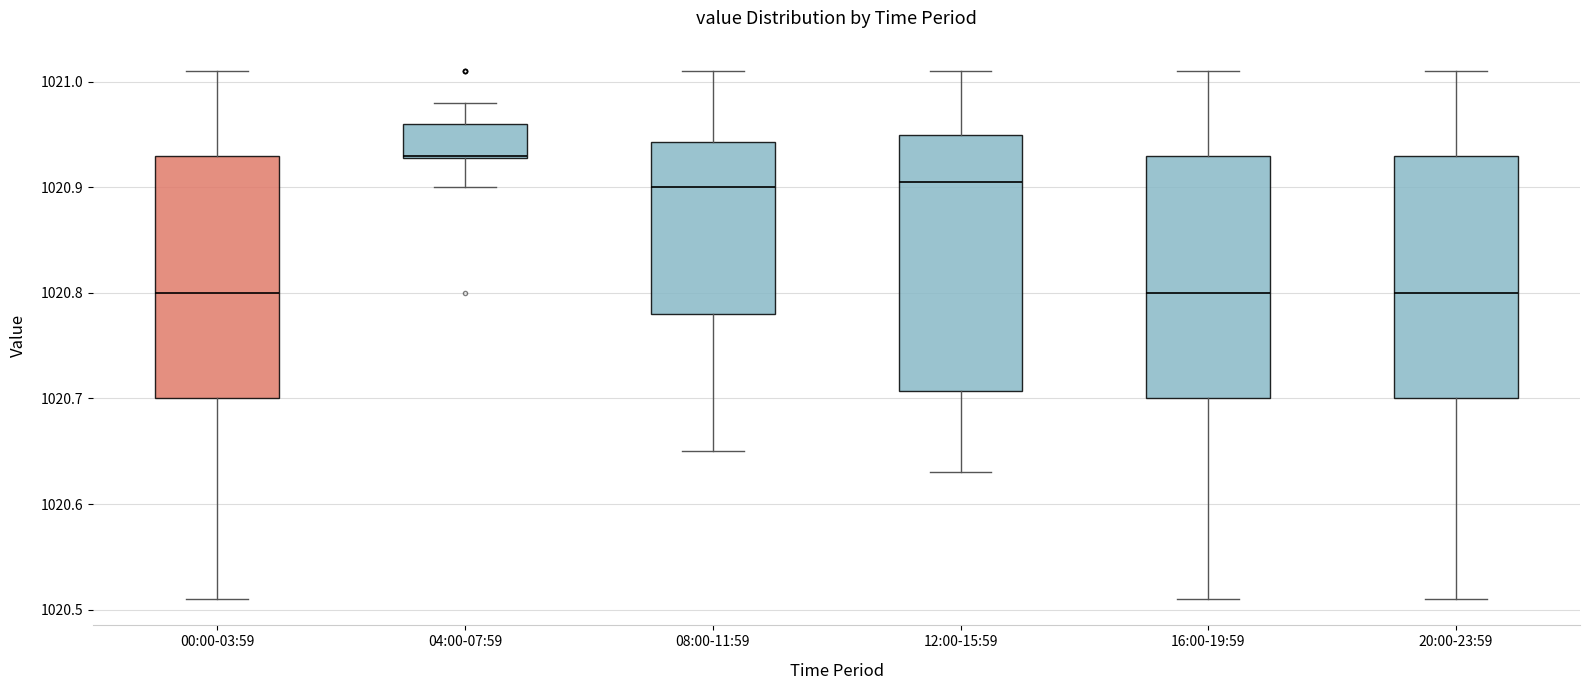

Which box is the tallest, from its lower edge to its upper edge?

12:00-15:59